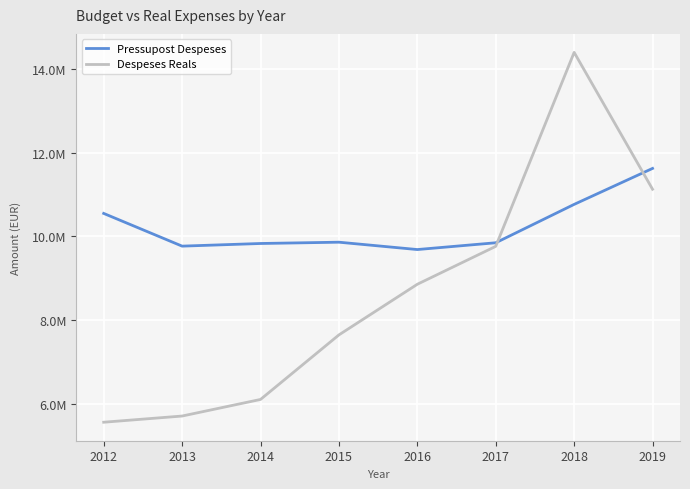

Rank the series by their maximum value, from lowest to highest.

Pressupost Despeses, Despeses Reals